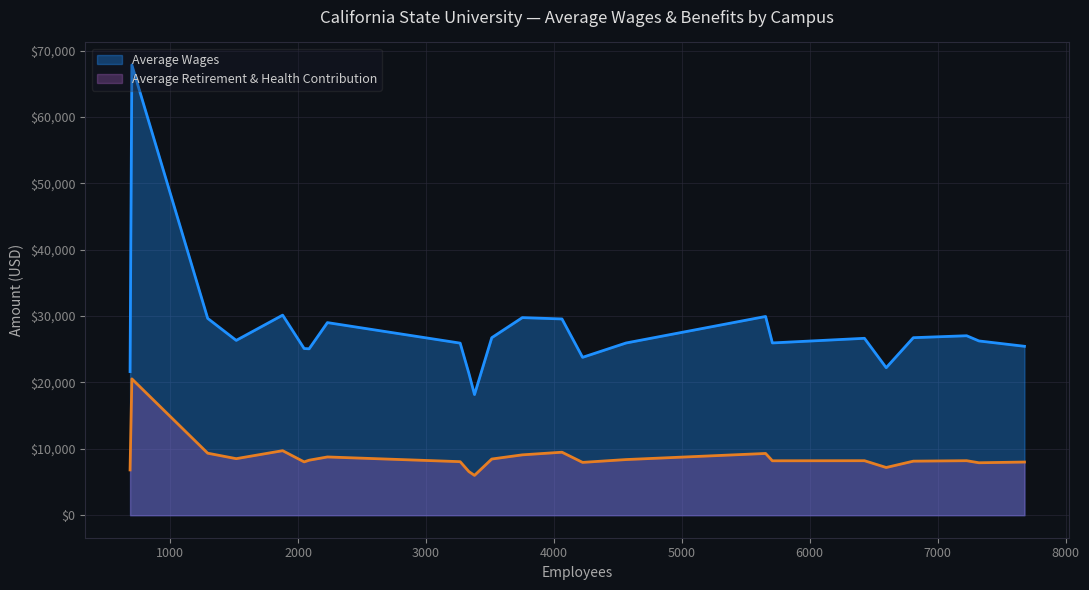

What is the maximum value for Average Retirement & Health Contribution?

20541.5